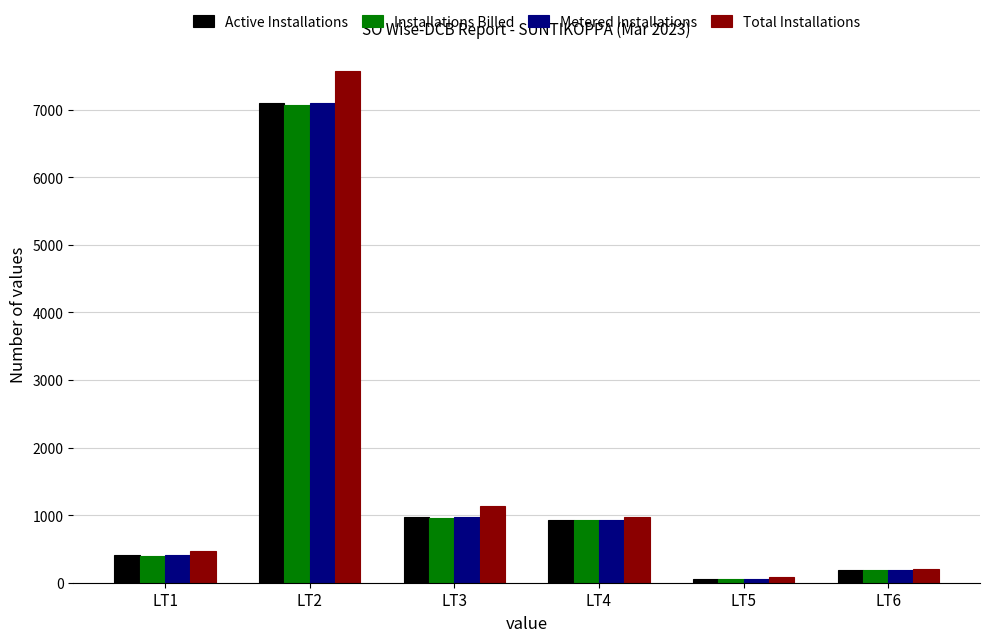

What are all the series names shown in the legend?

Active Installations, Installations Billed, Metered Installations, Total Installations